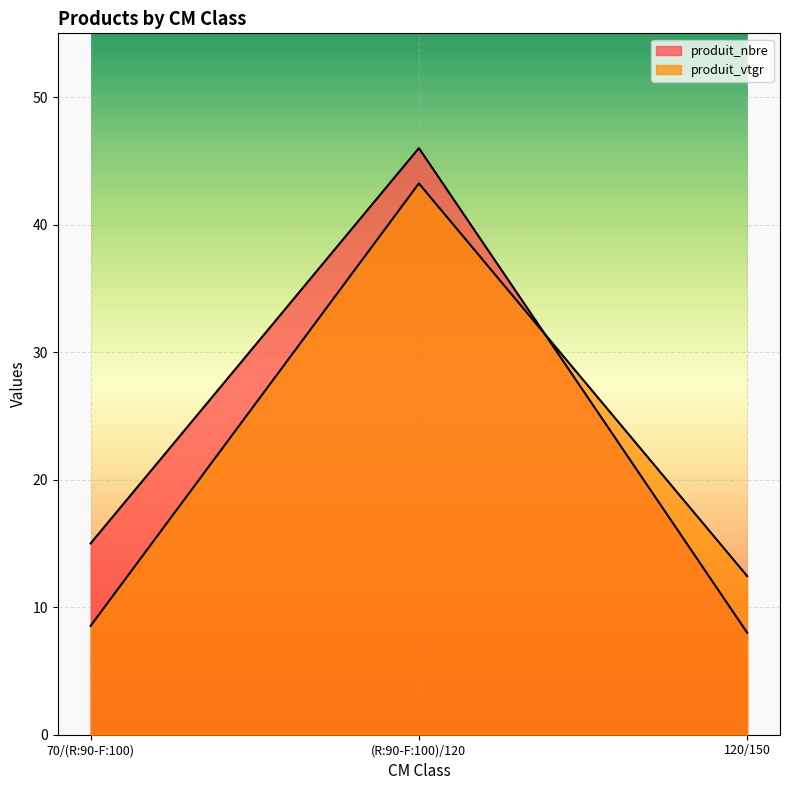

What is the spread (max minus min) of values at 70/(R:90-F:100)?

6.5